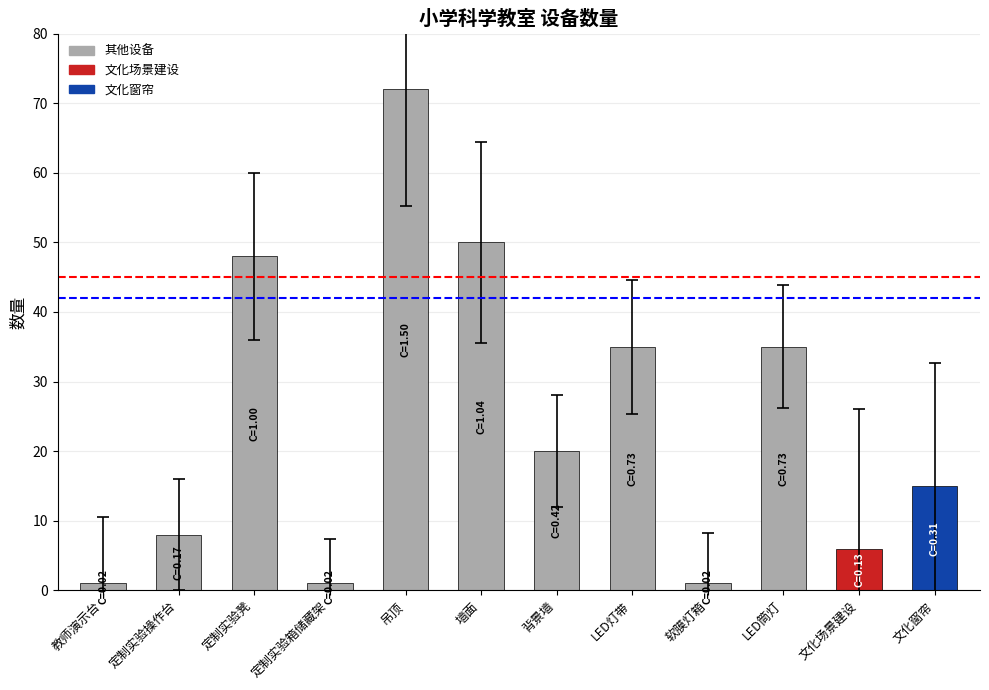

Read the value at 文化场景建设, to the nearest 10.

10